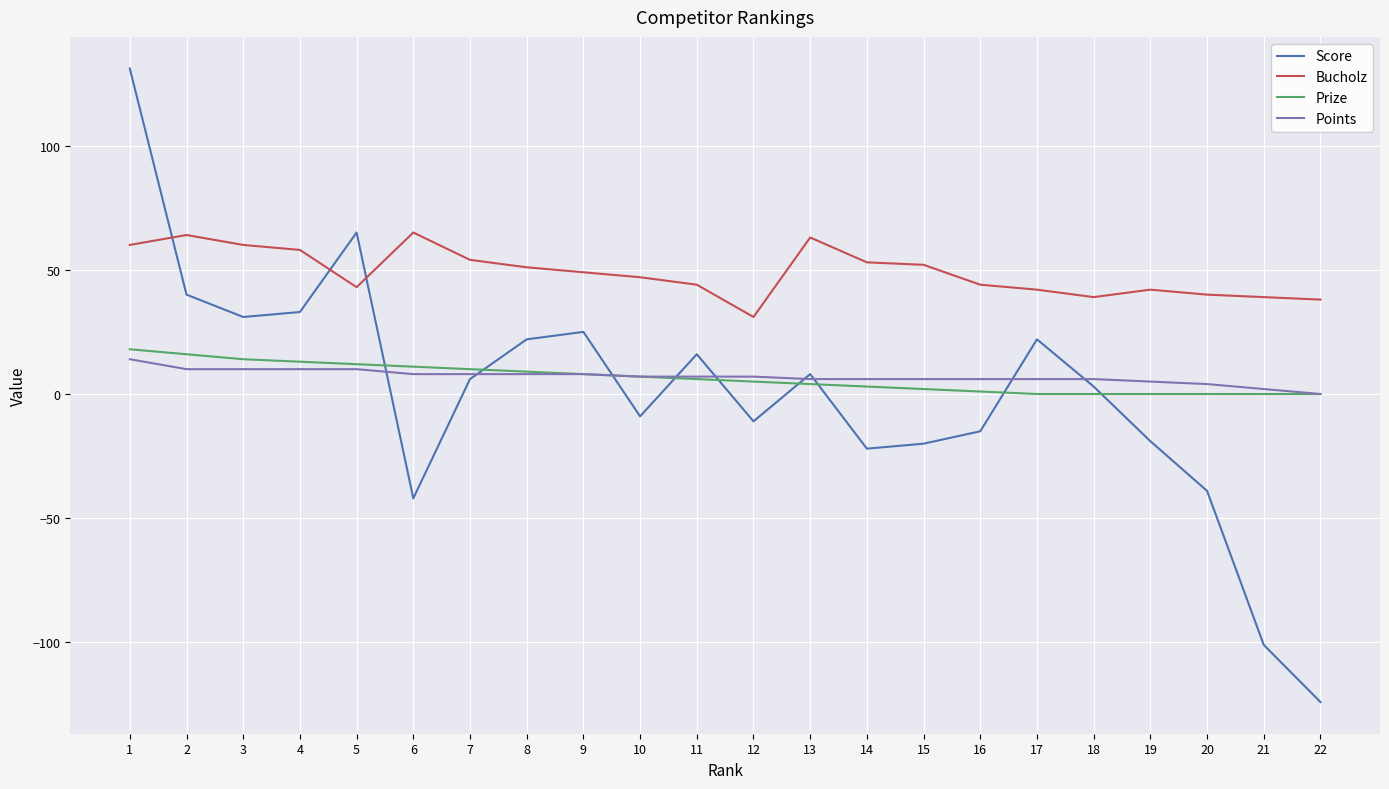

What is the minimum value shown in the chart?

-124